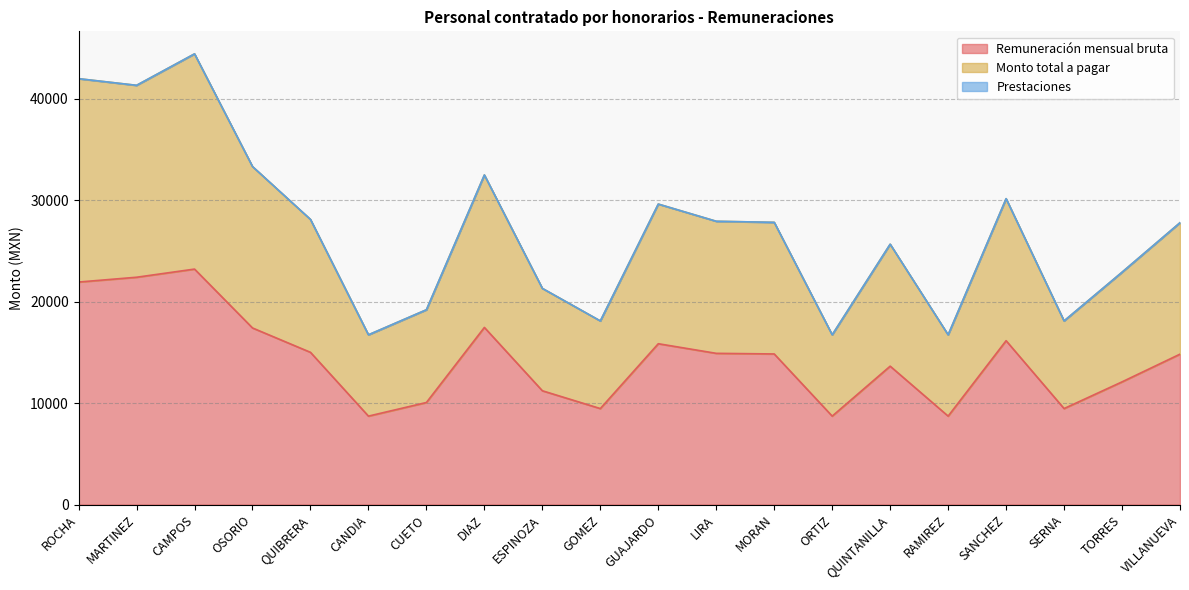

How many interior local peaks does the Remuneración mensual bruta series have?

5